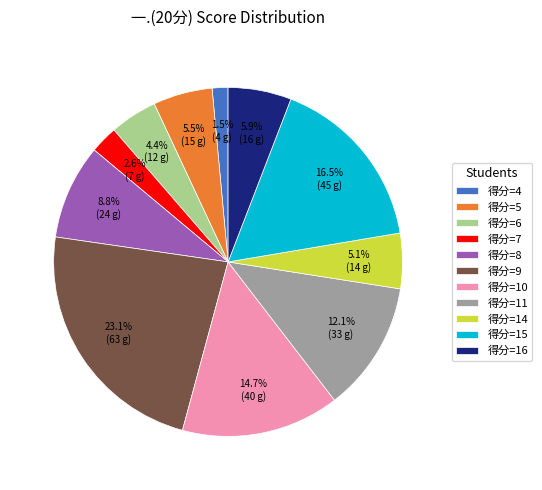

What percentage is NOT represented by 得分=7?

97.4%